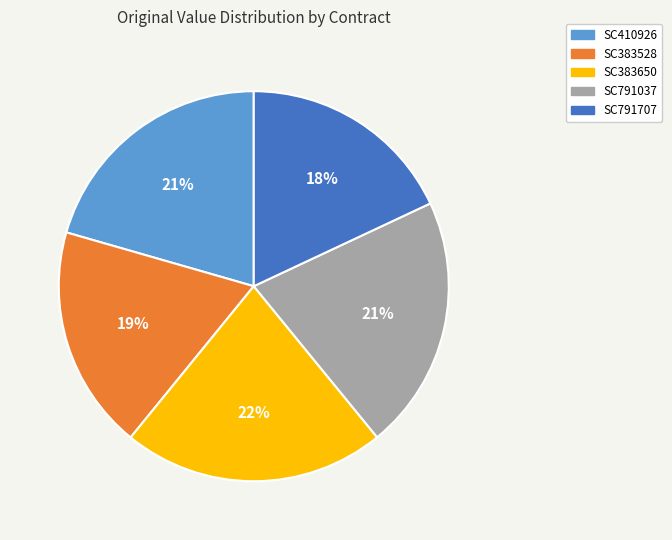

True or false: SC383650 accounts for 22% of the total.

True